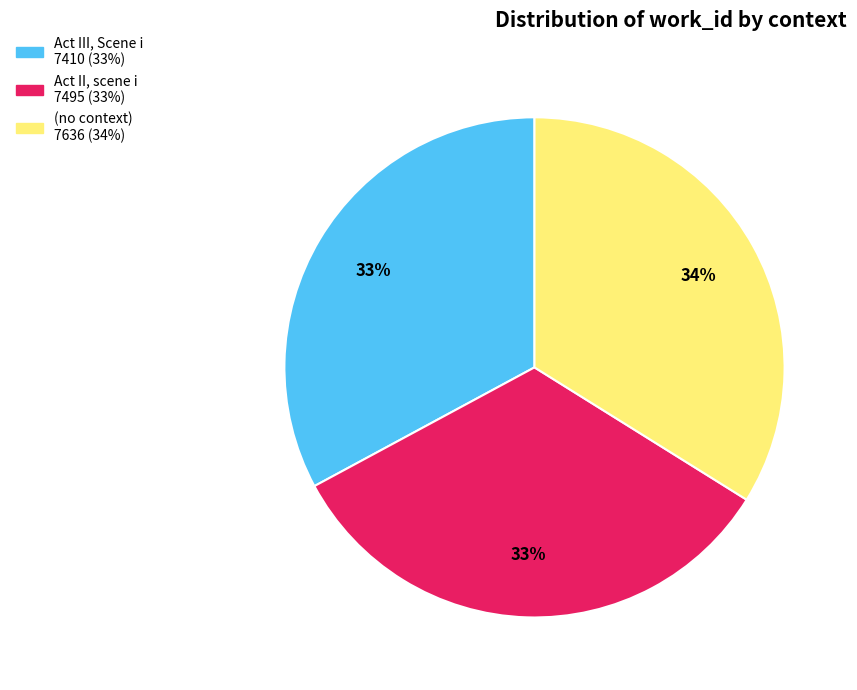

True or false: Act II, scene i accounts for 33% of the total.

True